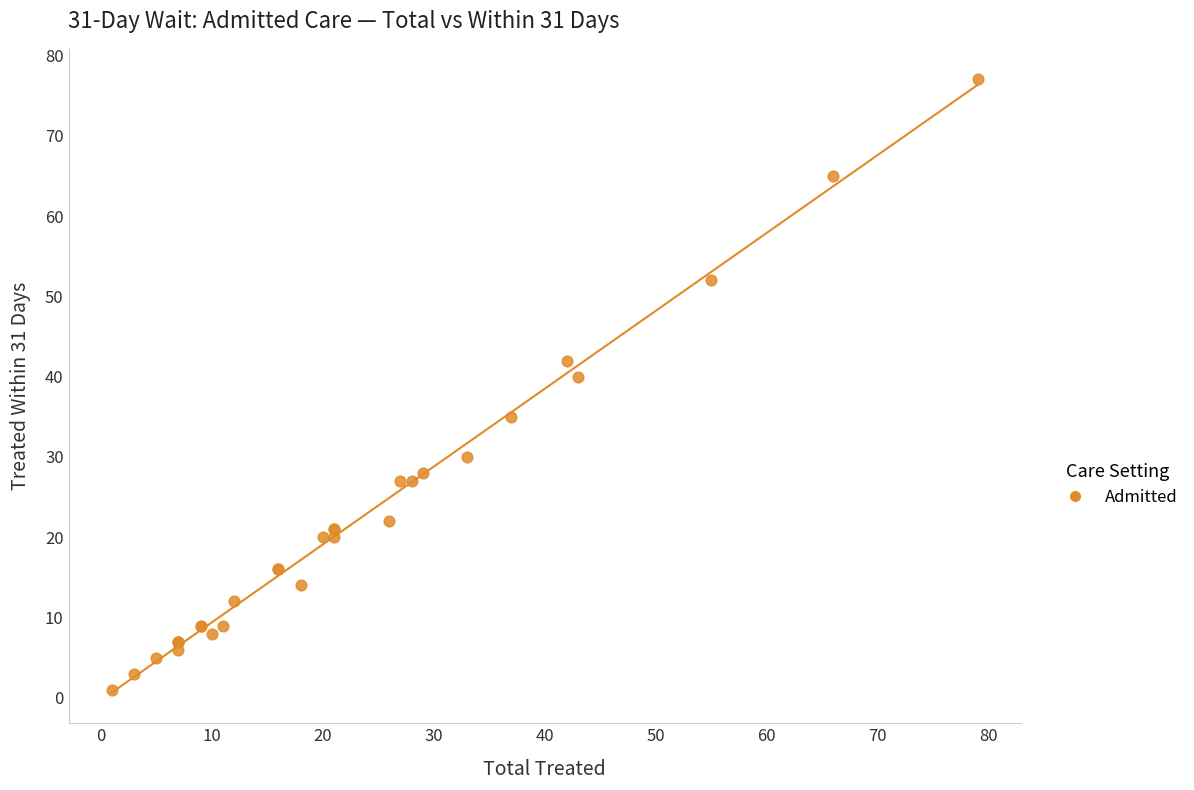

What Y value in the scatter plot is closest to 39?

40